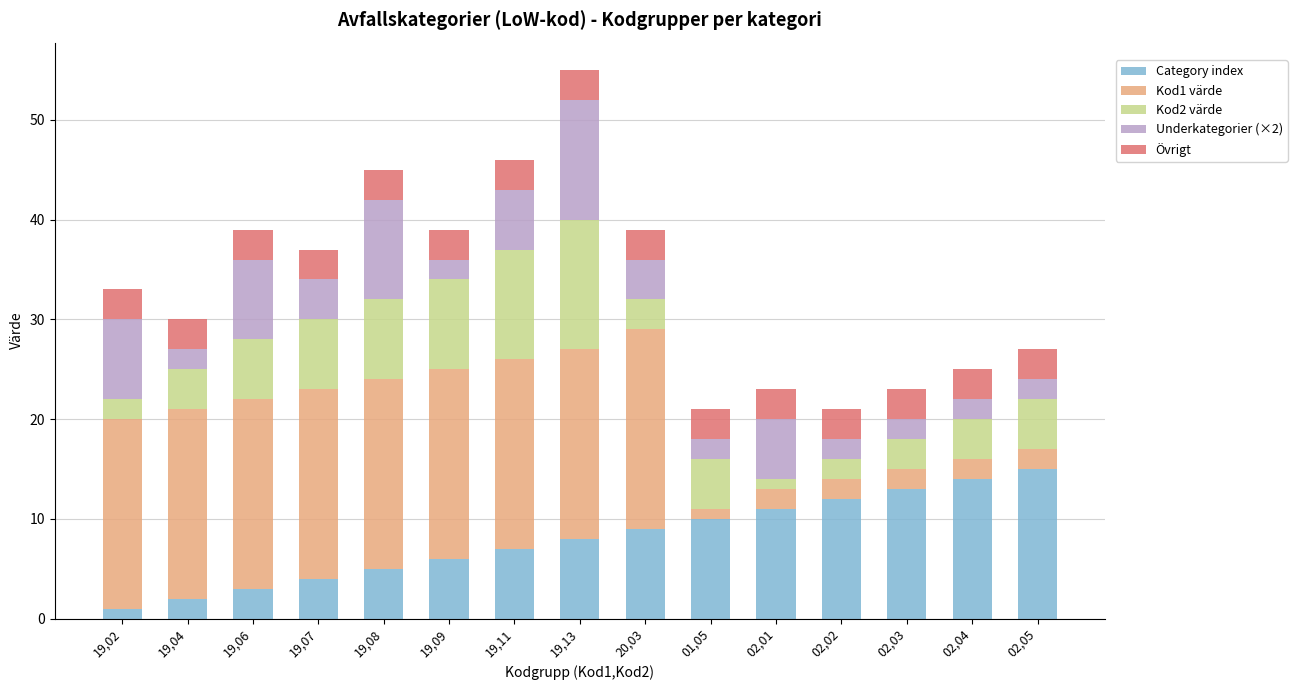

At which category is the sum across all series the highest?

19,13